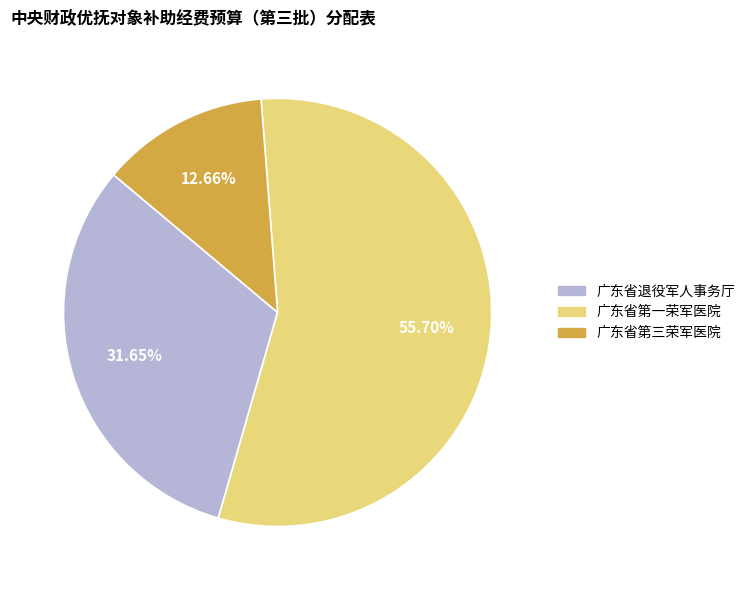

To the nearest percent, what portion does 广东省退役军人事务厅 represent?

32%